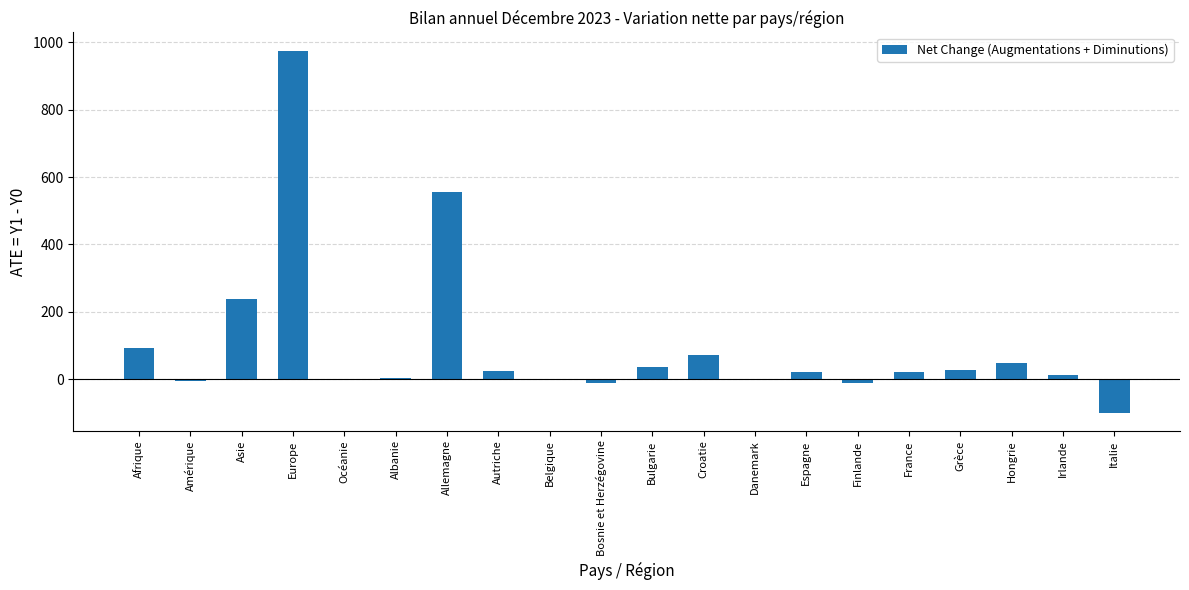

Where is the data nearest to the value 438?

Allemagne